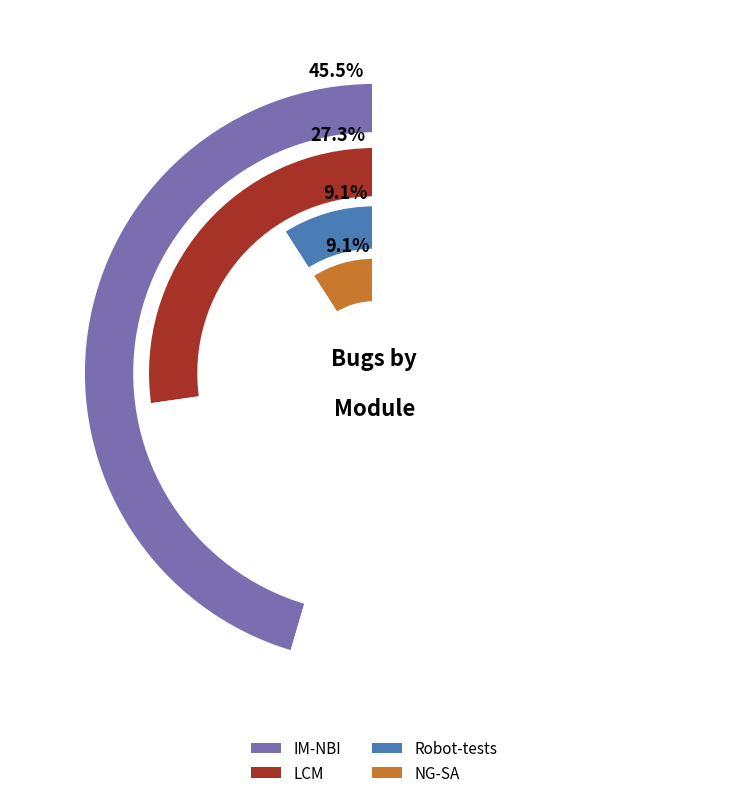

How many segments does this pie chart have?

5